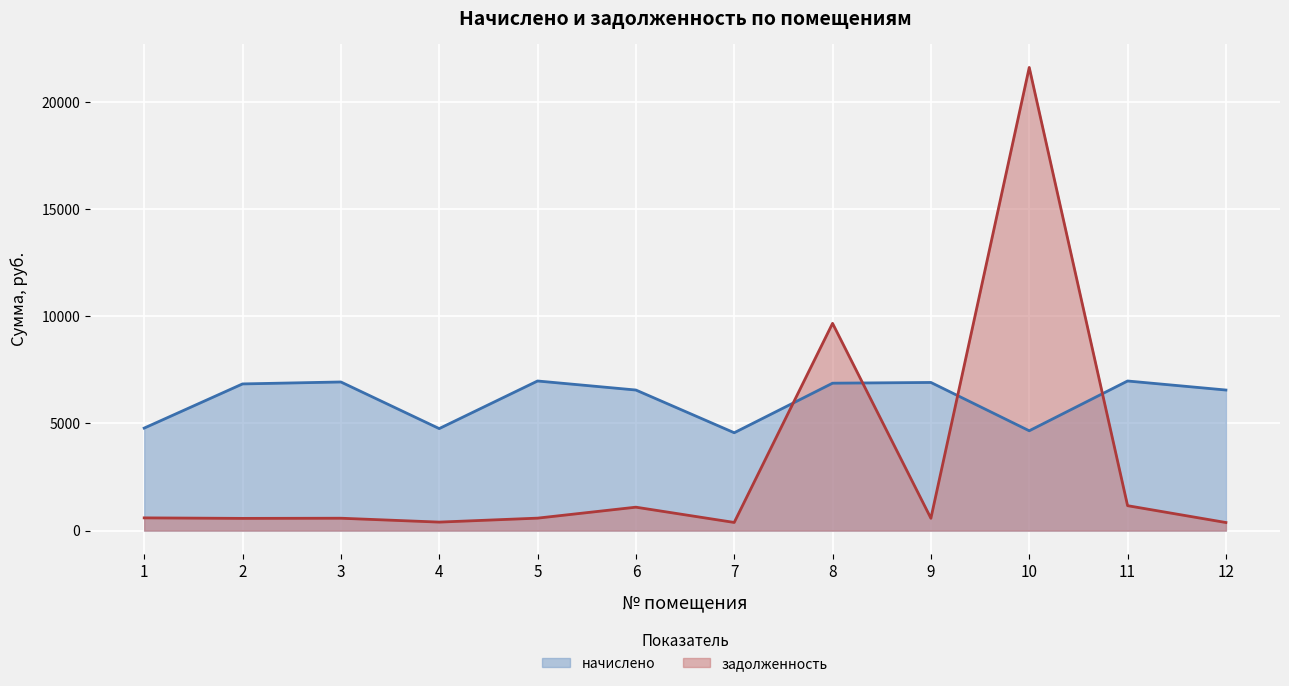

Reading left to right, what are all the values shown in this chart?

начислено: 1=4783.0	2=6844.2	3=6935.3	4=4760.2	5=6980.9	6=6559.4	7=4566.6	8=6878.4	9=6912.5	10=4657.7	11=6980.9	12=6559.4
задолженность: 1=594.3	2=570.4	3=577.9	4=396.7	5=581.7	6=1093.2	7=380.6	8=9670.9	9=576.0	10=21610.8	11=1163.5	12=377.4